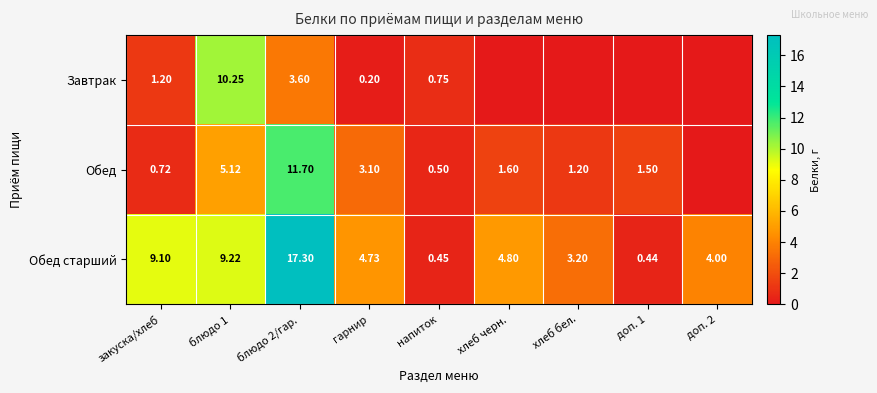

Between закуска/хлеб and блюдо 2/гар., which series saw the biggest shift?

Обед